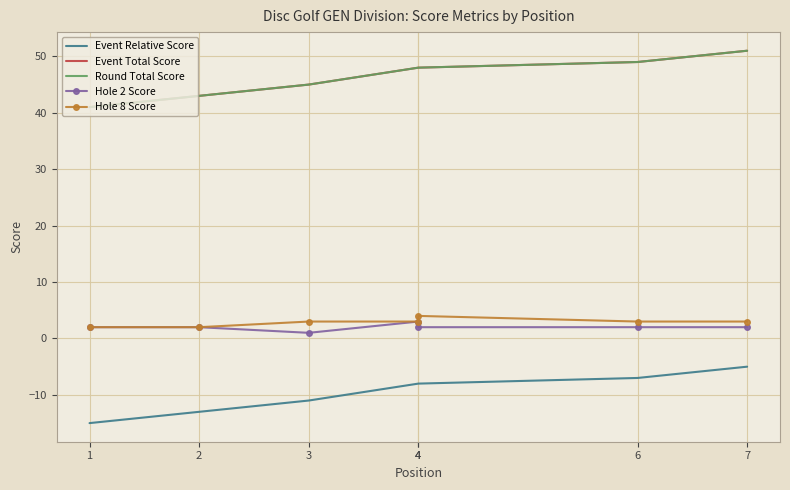

List the labels in order of Hole 8 Score value, smallest first.

1, 2, 3, 4, 6, 7, 4